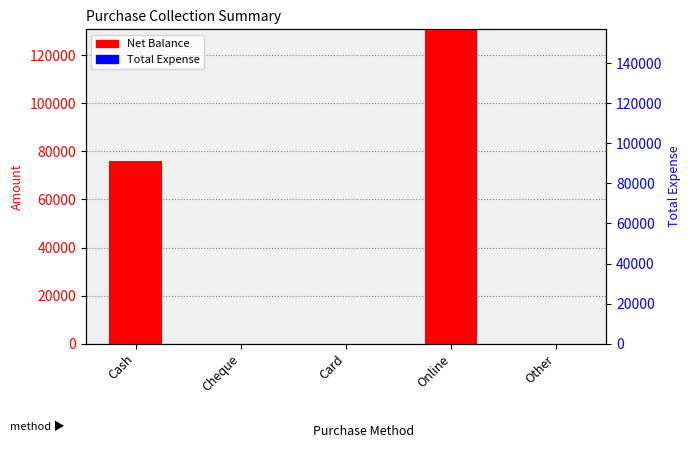

Which series has the largest total across all categories?

Net Balance